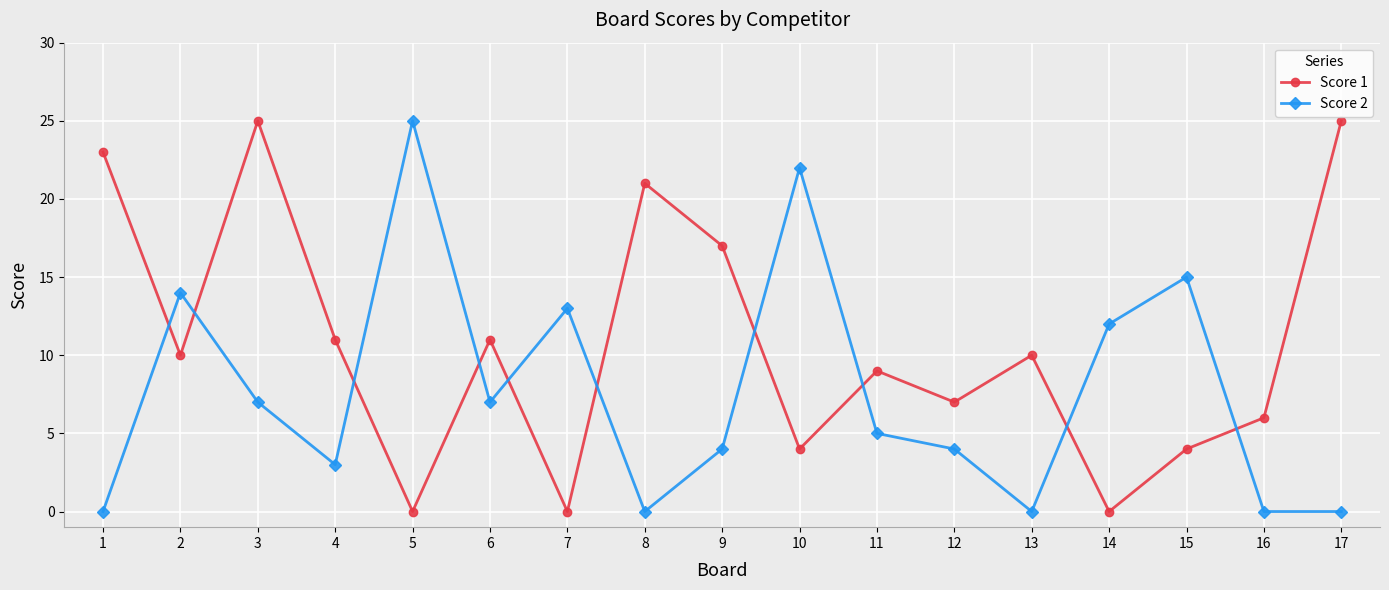

Between which two adjacent categories do Score 1 and Score 2 first intersect?

1 and 2